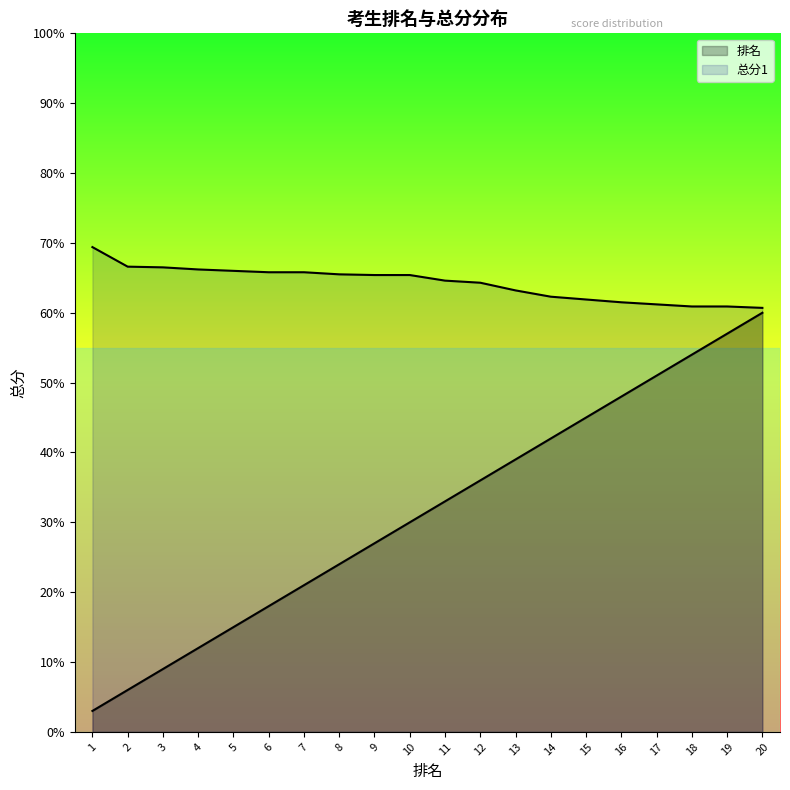

What is the spread (max minus min) of values at 4?

54.2